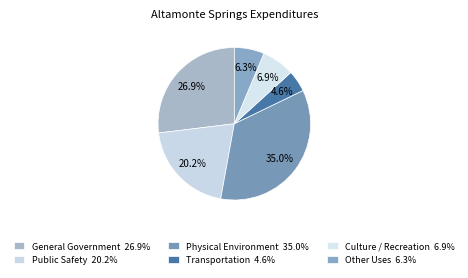

Count the number of slices in the pie.

6